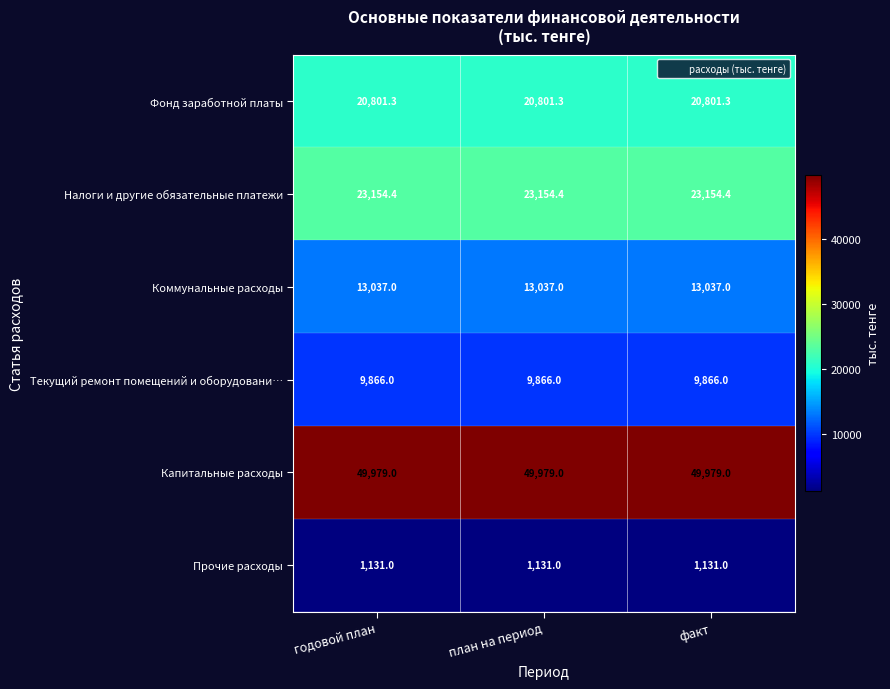

What value does the Капитальные расходы series have at план на период?

49979.0